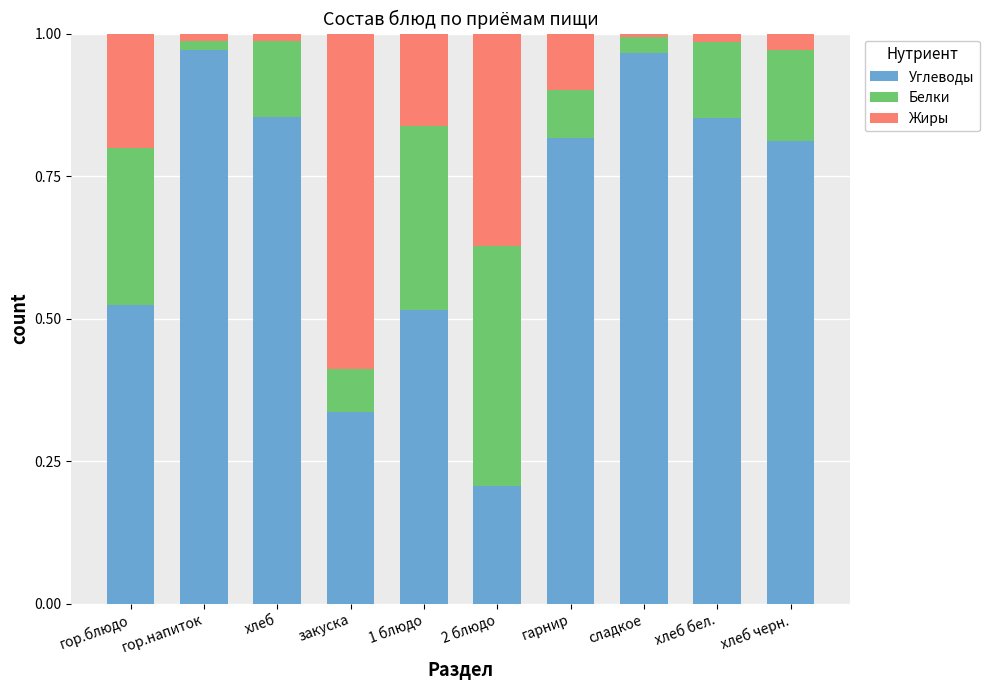

What is the sum of all Углеводы values?

6.9